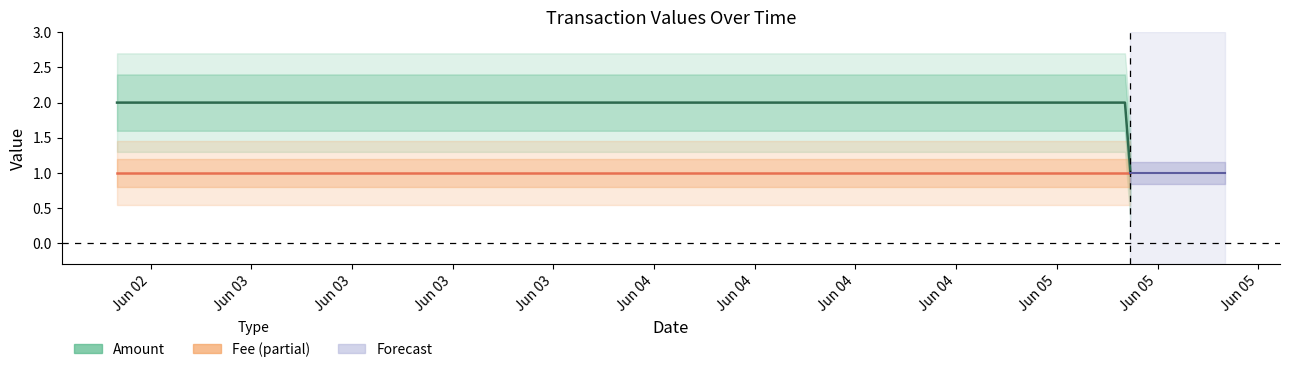

Which series changed the most between Jun 02 and Jun 03?

Amount